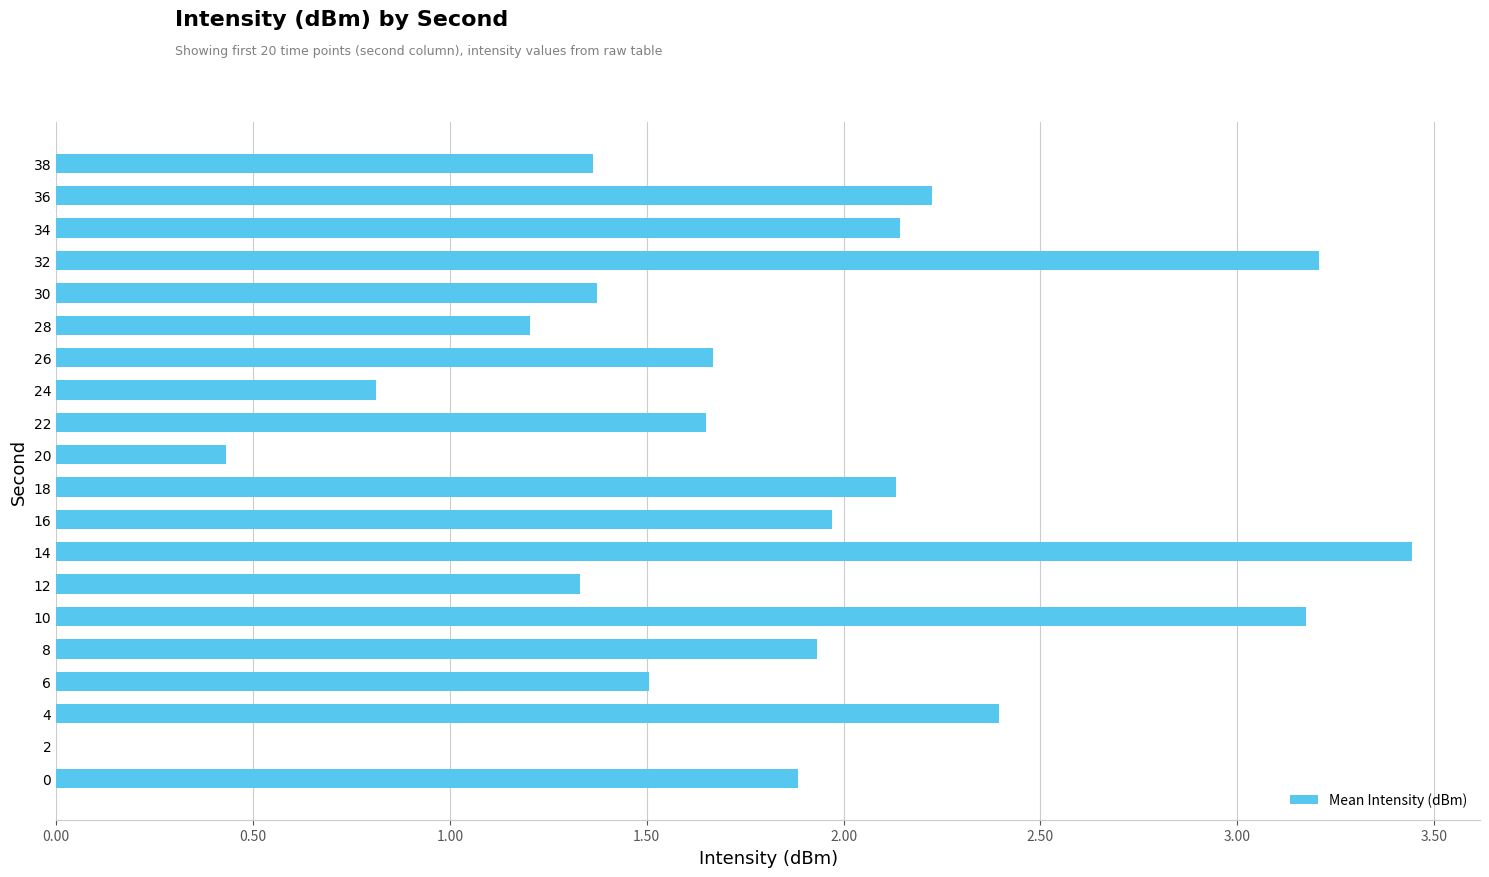

At which category does the chart reach its peak across all series?

14